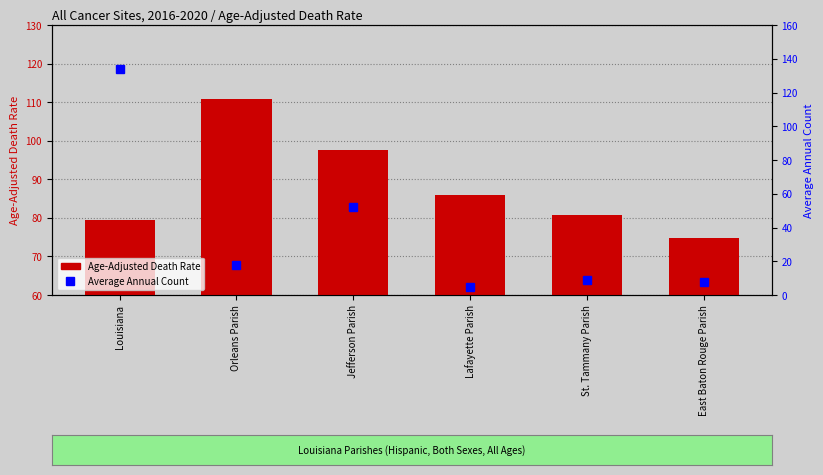

At which category does the chart reach its peak across all series?

Louisiana